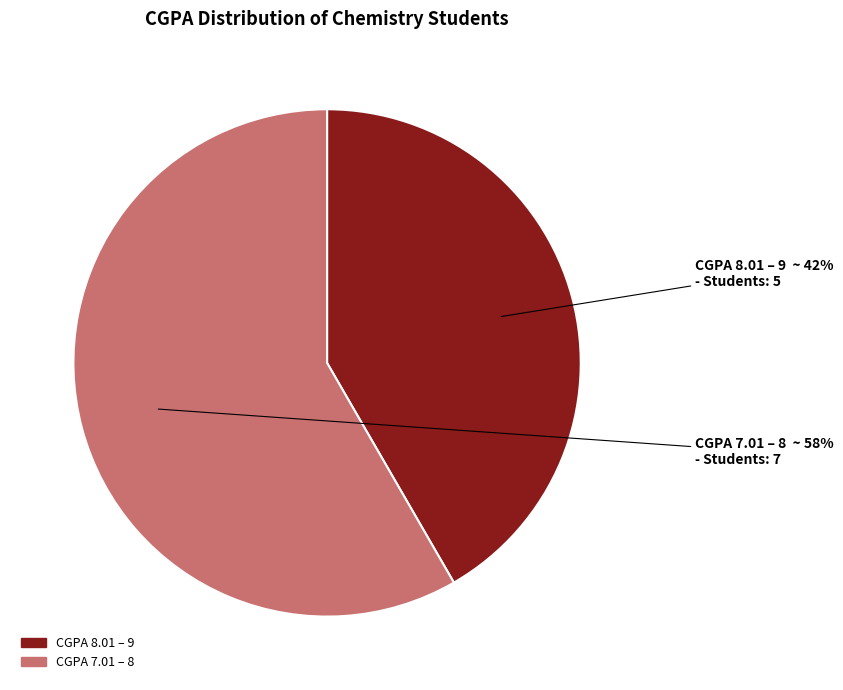

To the nearest percent, what is the average slice percentage?

50%